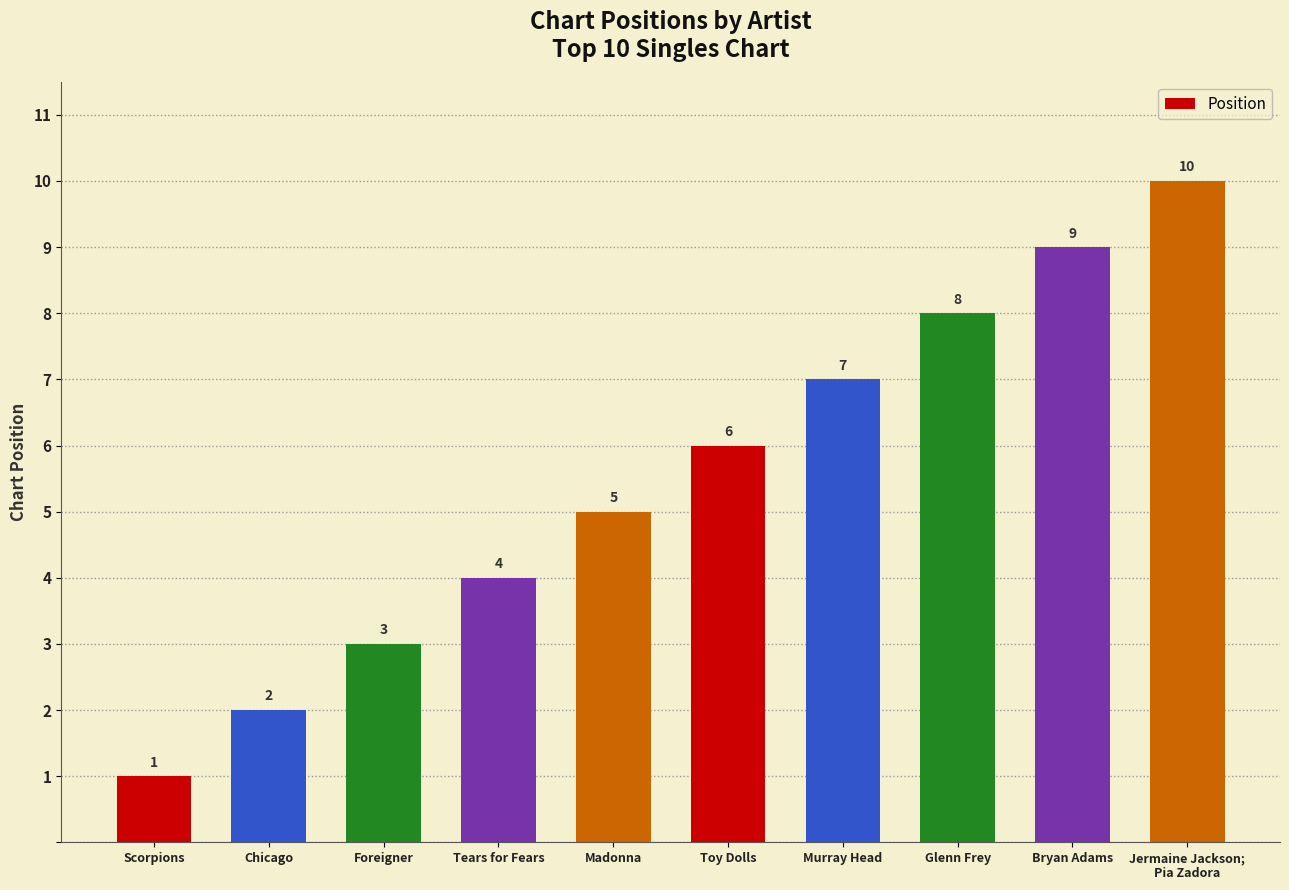

Is it true that the value at Toy Dolls is 3?

False